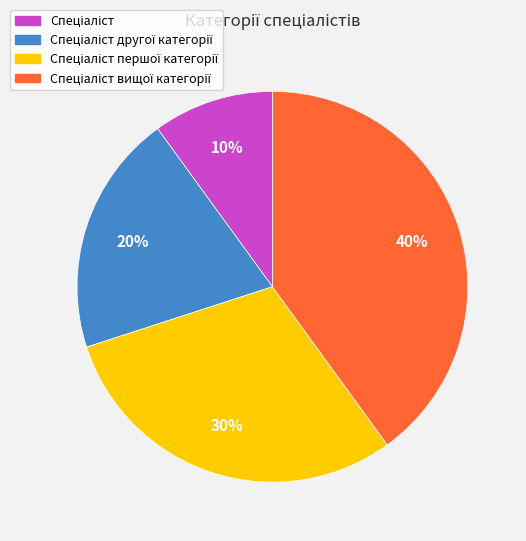

To the nearest percent, what is the average slice percentage?

25%